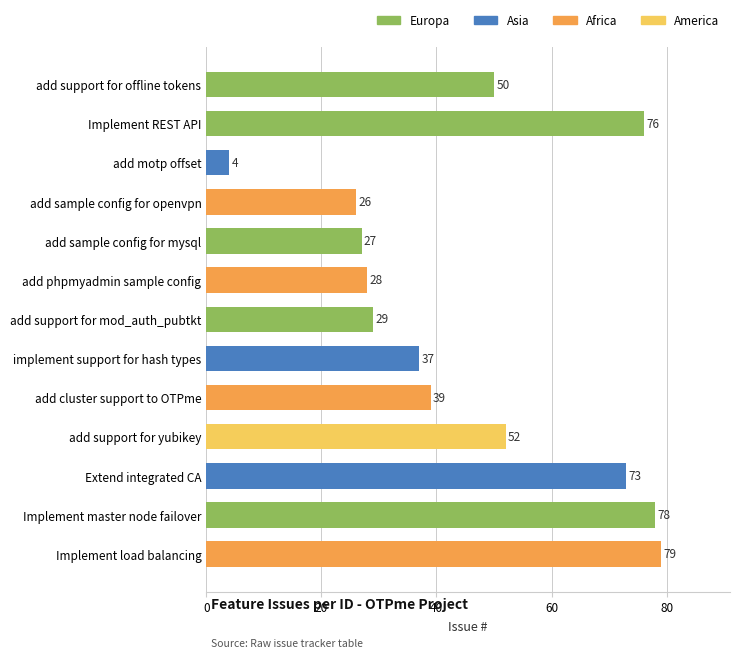

How many distinct data groups are displayed?

1